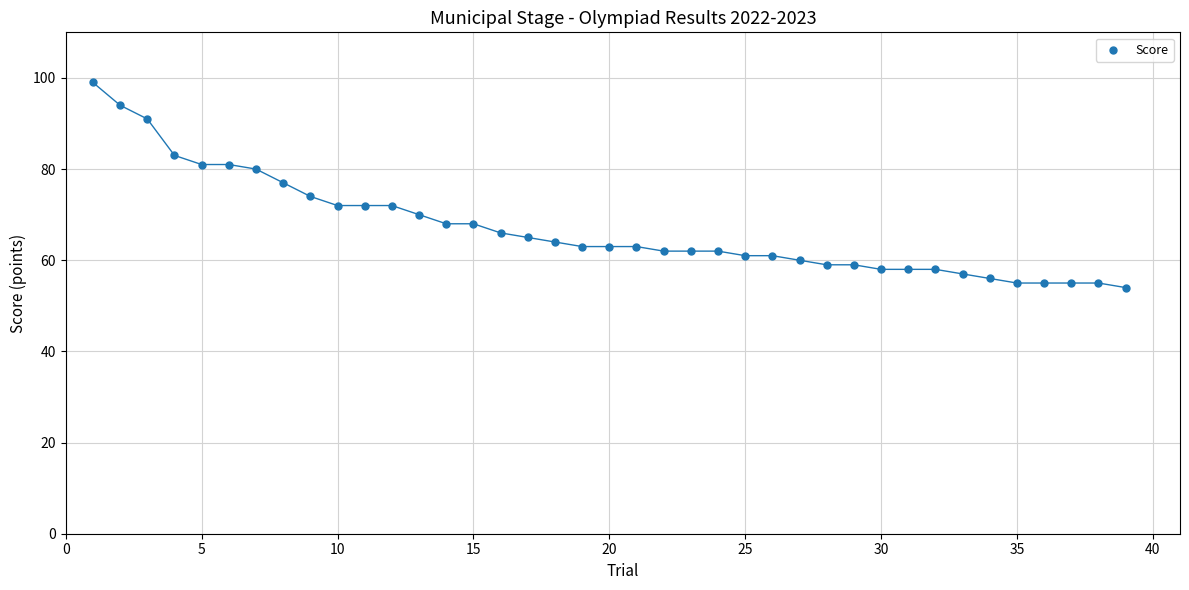

What is the range of X values (max minus min)?

38